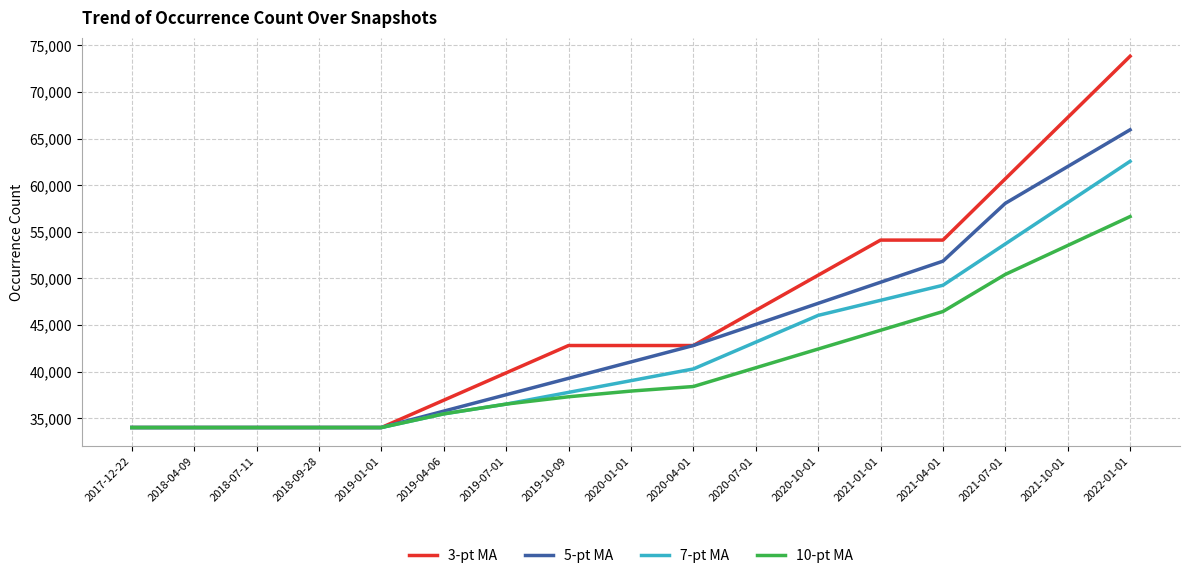

What is the highest value of the 7-pt MA series?

62564.6